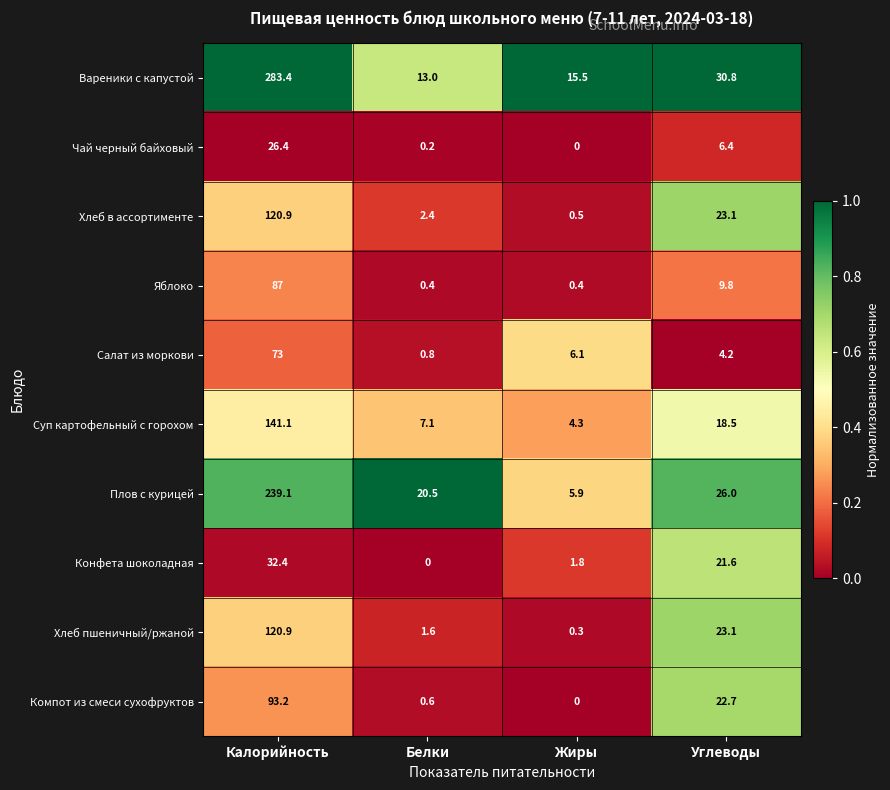

At which category is the sum across all series the highest?

Калорийность